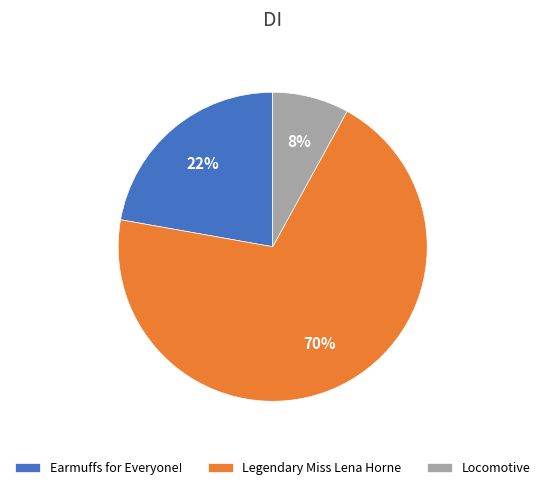

To the nearest percent, what portion does Earmuffs for Everyone! represent?

22%